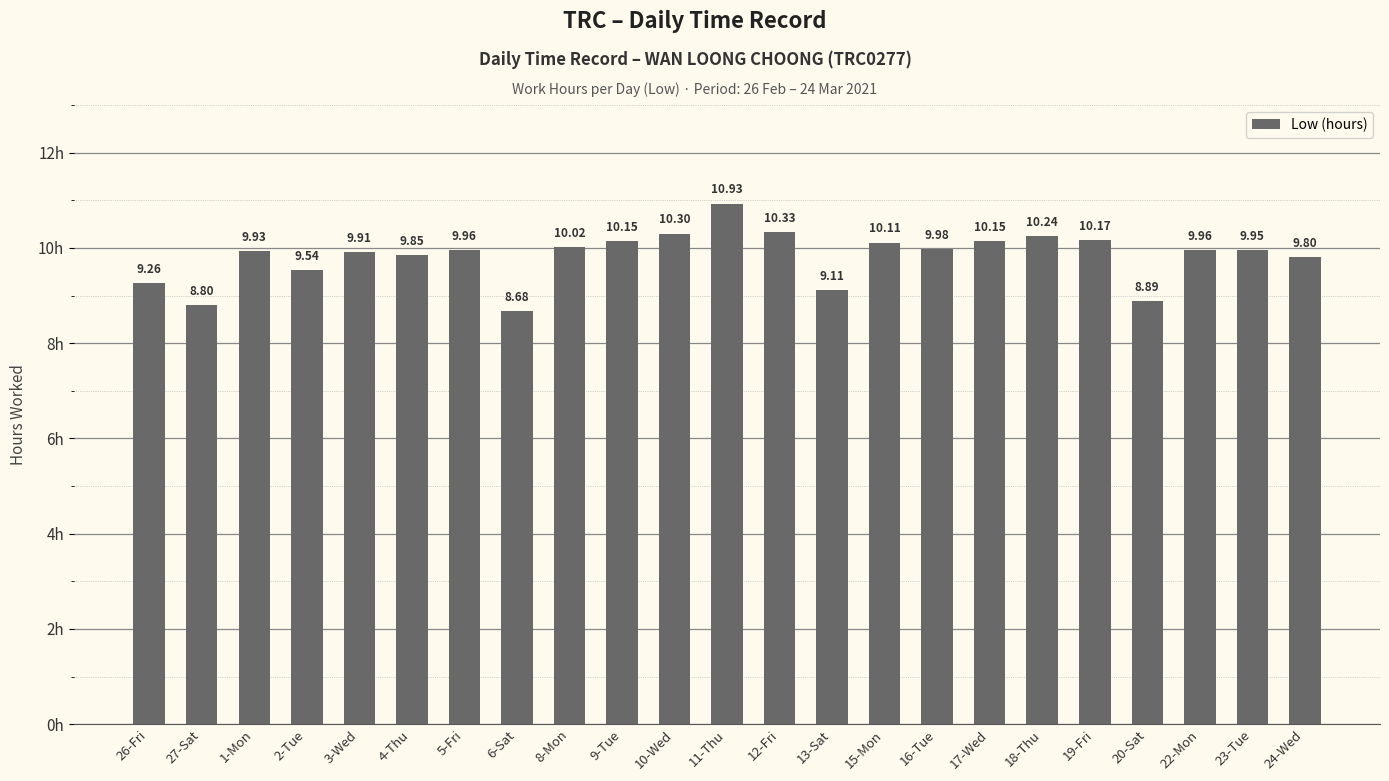

The value at 11-Thu is 19.2. True or false?

False